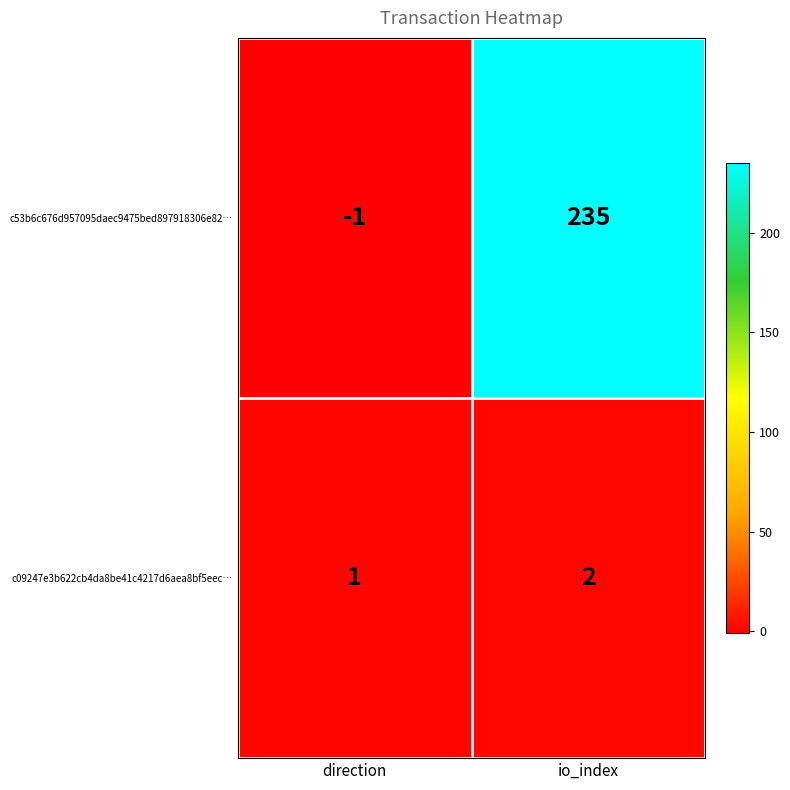

The c09247e3b622cb4da8be41c4217d6aea8bf5eec… series shows 2 at direction. True or false?

False